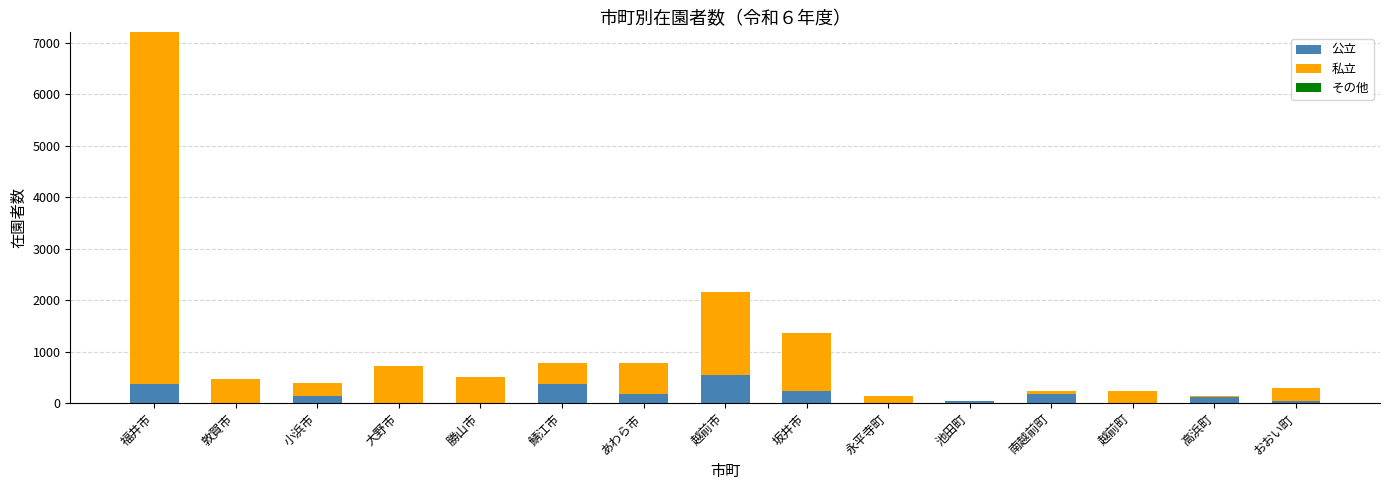

At which category is the sum across all series the highest?

福井市